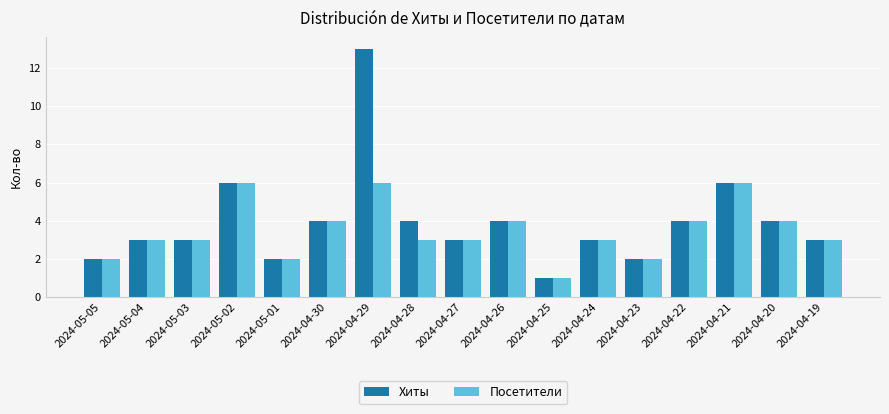

List the series in order of their overall mean, lowest first.

Посетители, Хиты